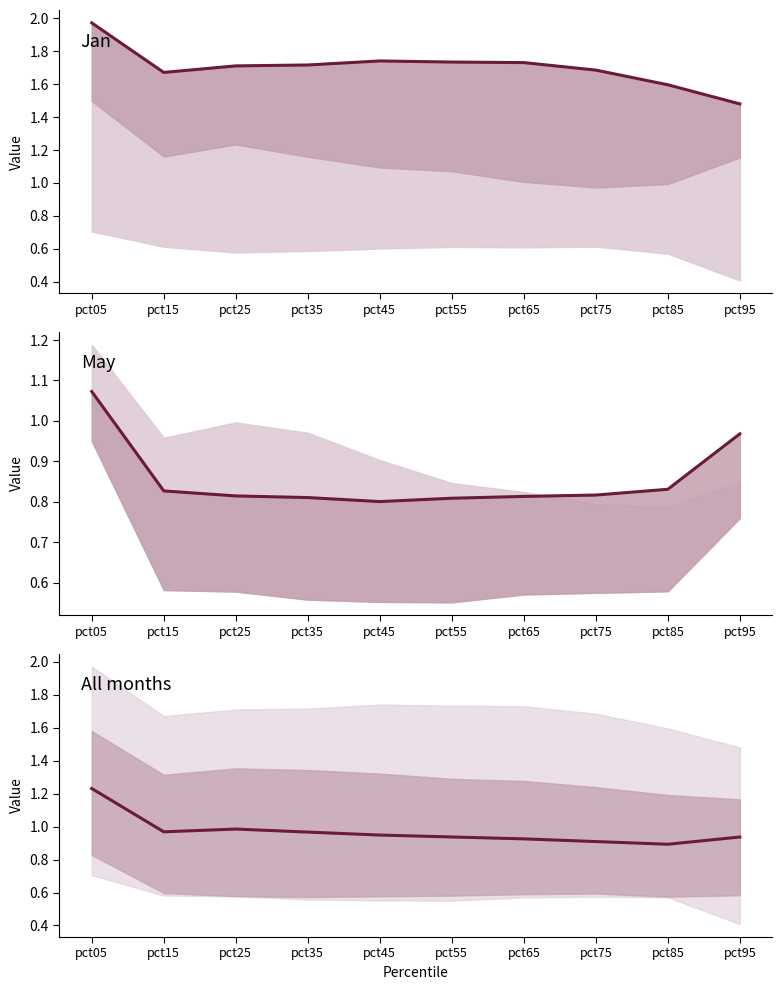

How many interior local peaks does the Jan series have?

1